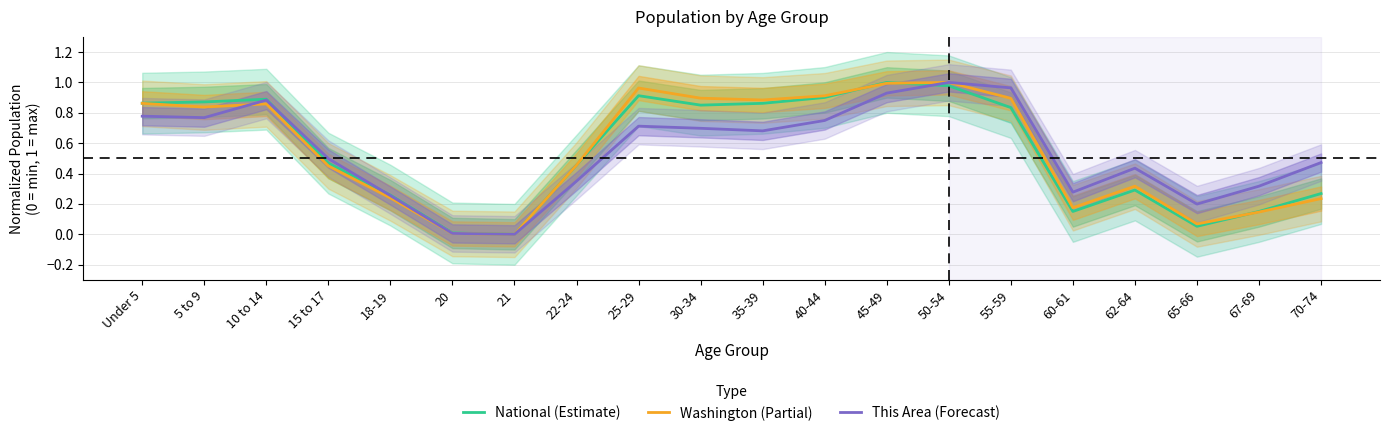

Rank the series by their maximum value, from highest to lowest.

National (Estimate), Washington (Partial), This Area (Forecast)